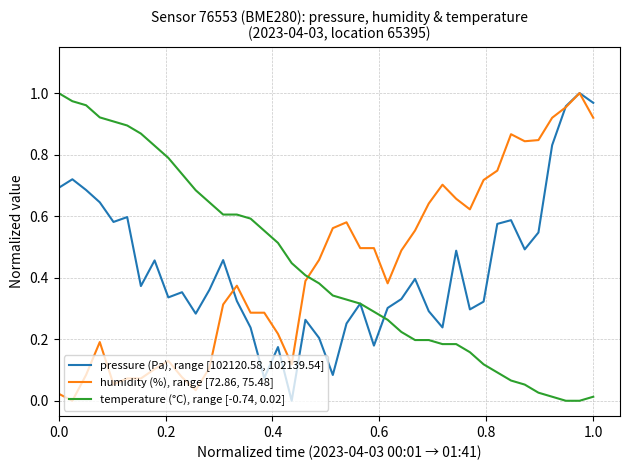

True or false: humidity (%), range [72.86, 75.48] and temperature (°C), range [-0.74, 0.02] cross at least once.

True